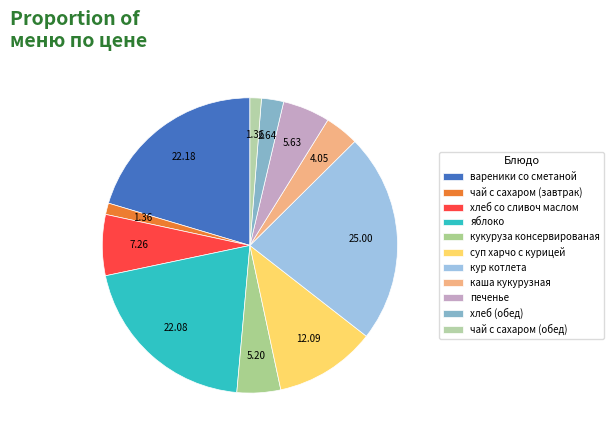

What is the total percentage of хлеб со сливоч маслом and кур котлета?

29.6%